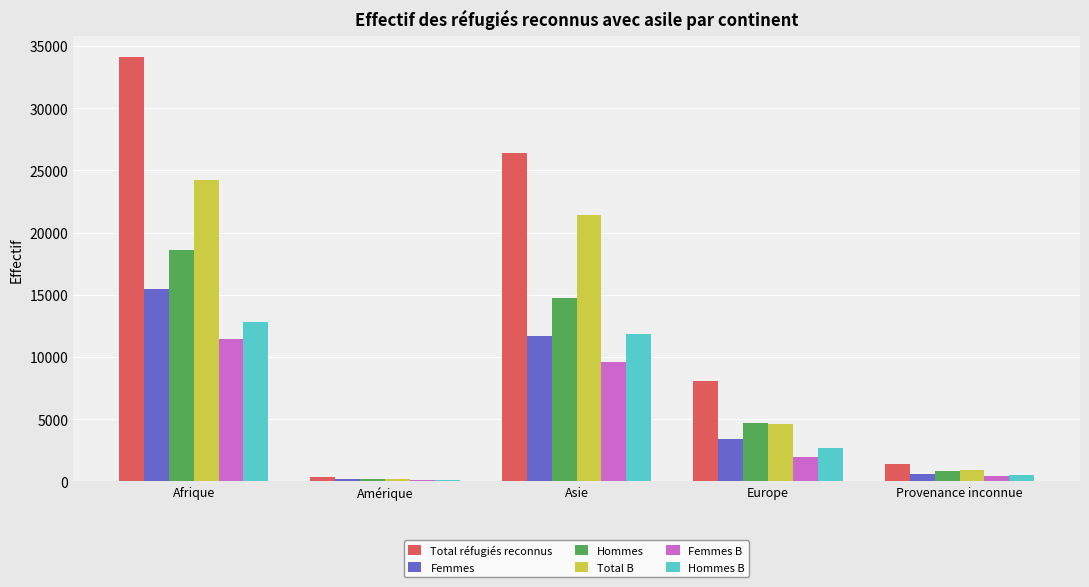

What is the total value across all series at Amérique?

996